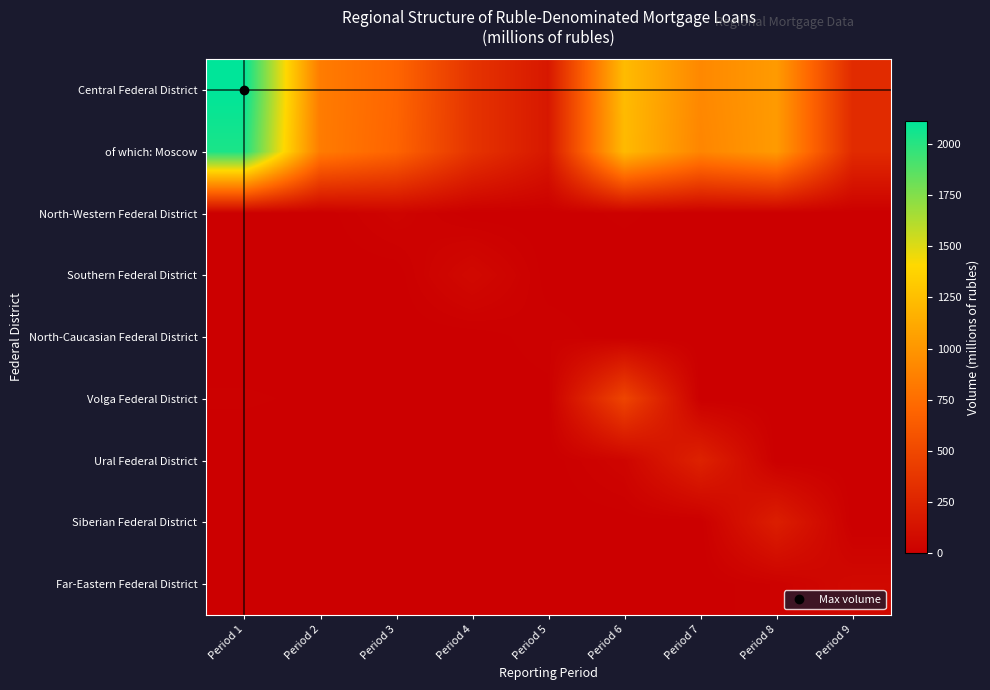

List the series in order of their peak value, highest first.

Central Federal District, of which: Moscow, Volga Federal District, Ural Federal District, Siberian Federal District, Southern Federal District, Far-Eastern Federal District, North-Western Federal District, North-Caucasian Federal District